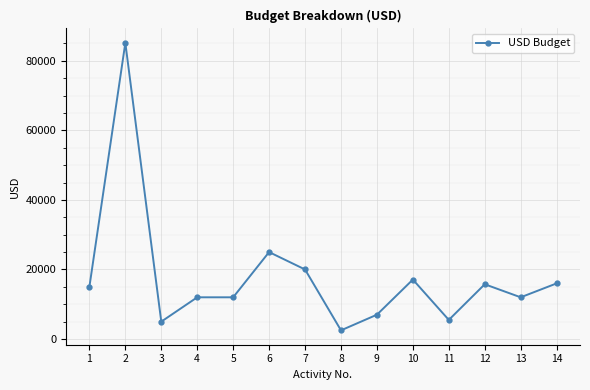

What is the difference between the values at 14 and 3?

11000